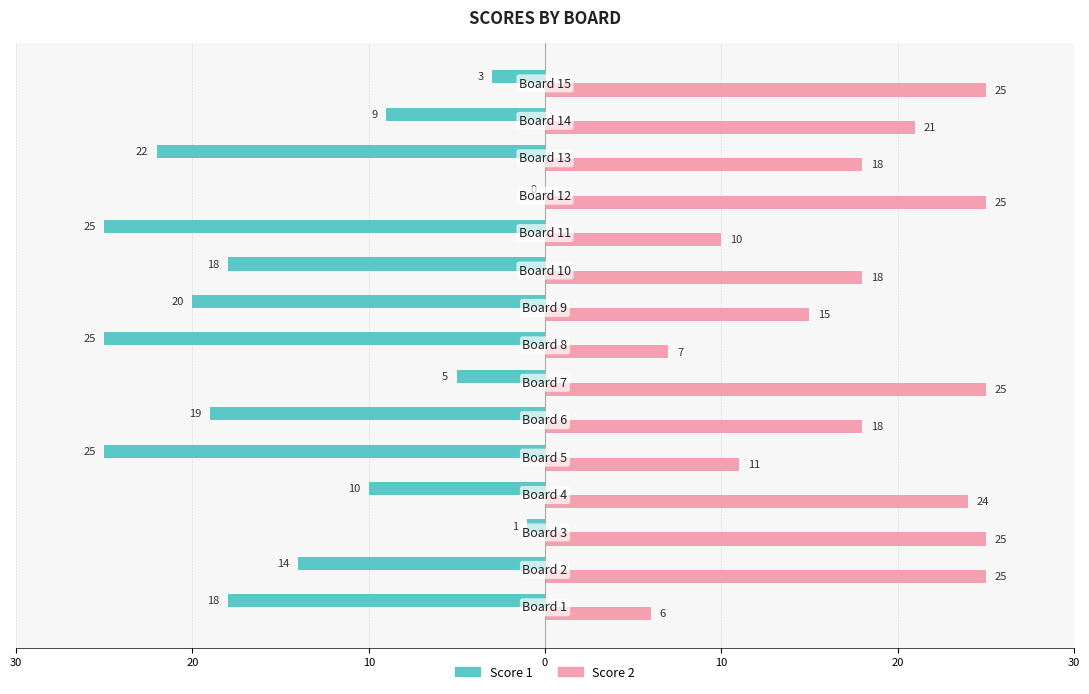

What is the value of the Score 2 bar at the 14th from the left?

21